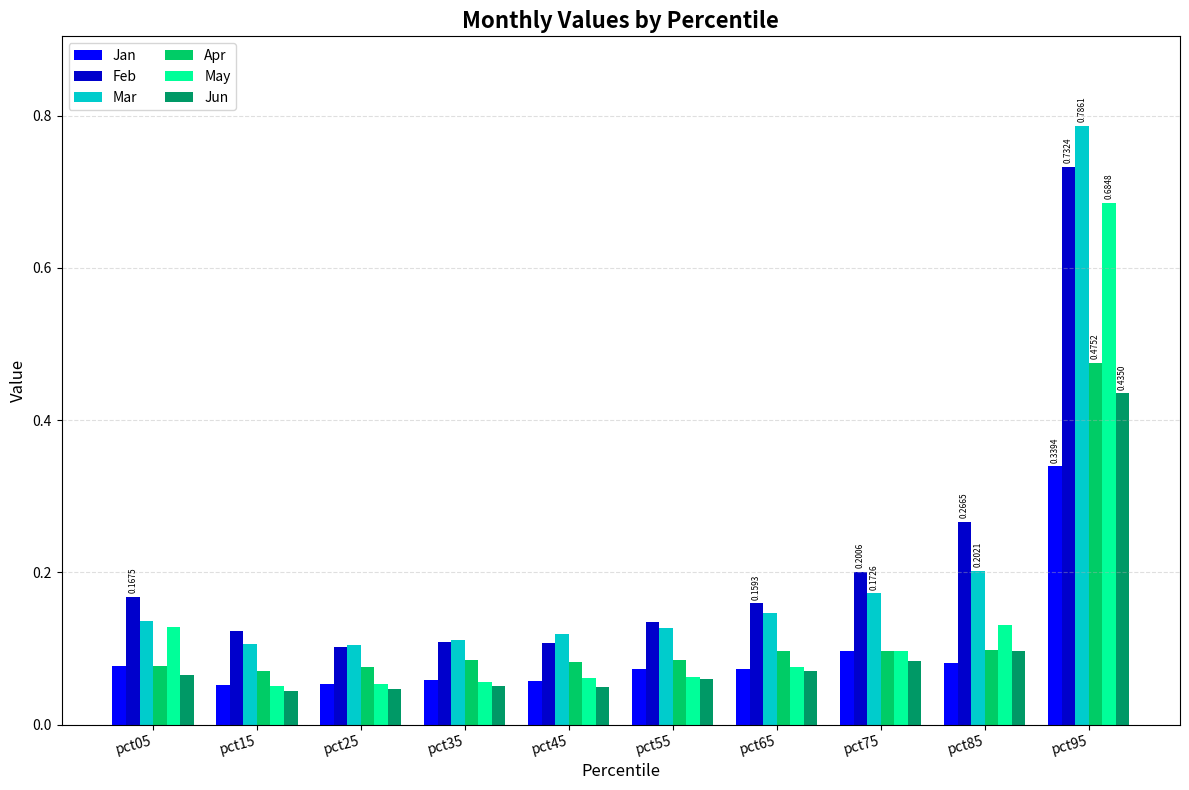

List the series in order of their peak value, highest first.

Mar, Feb, May, Apr, Jun, Jan